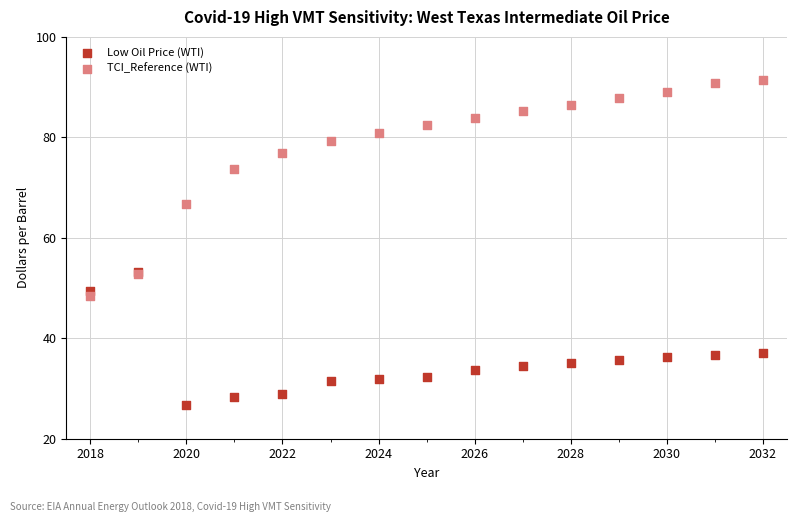

In the TCI_Reference (WTI) series, what Y value is closest to 69?

66.8